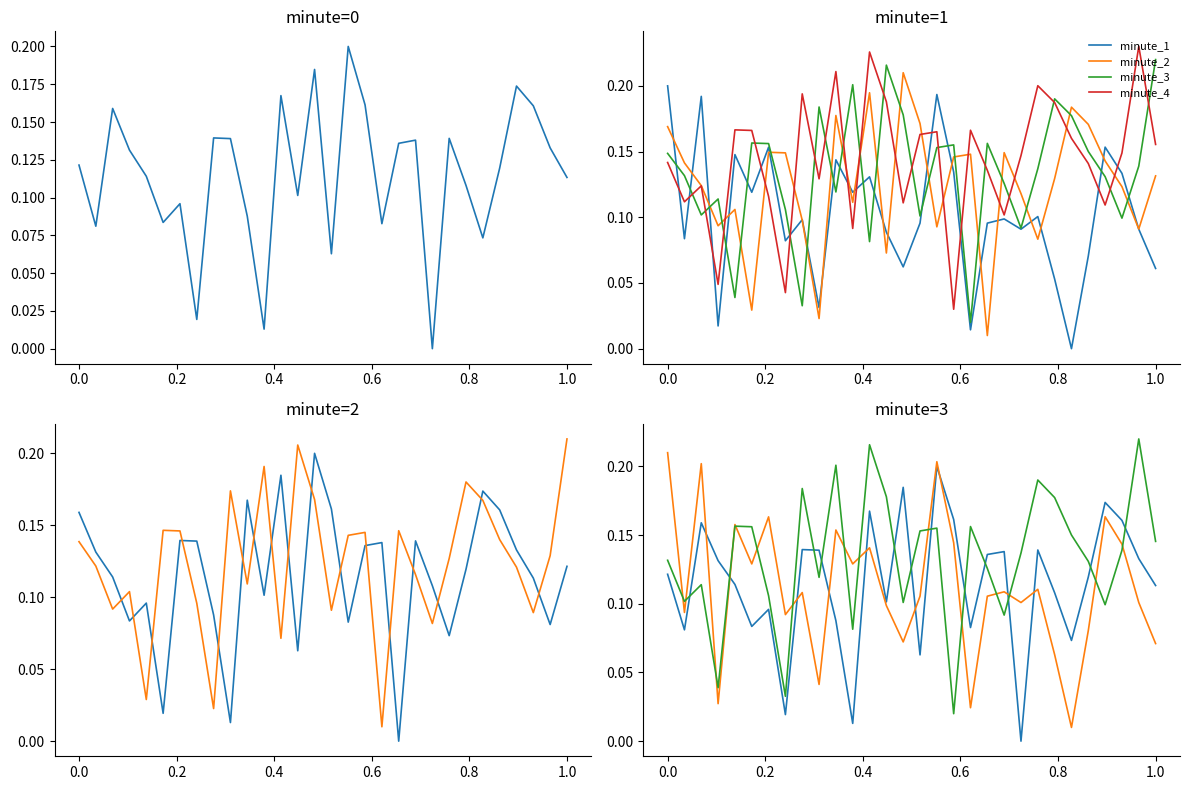

Is it true that minute_4 equals 0.2 at 21?

False